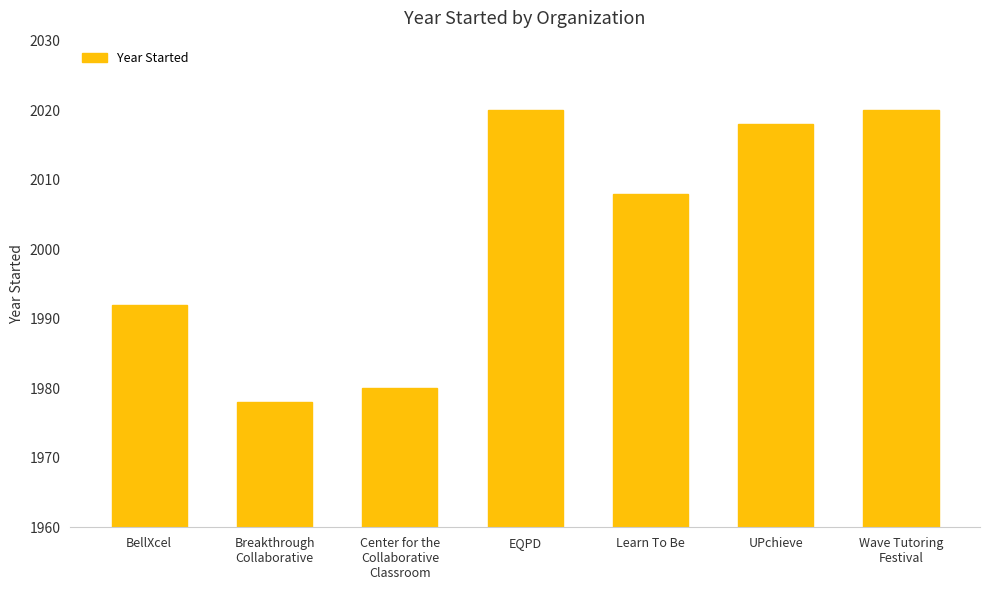

Reading left to right, extract all data points from this chart.

1992	1978	1980	2020	2008	2018	2020